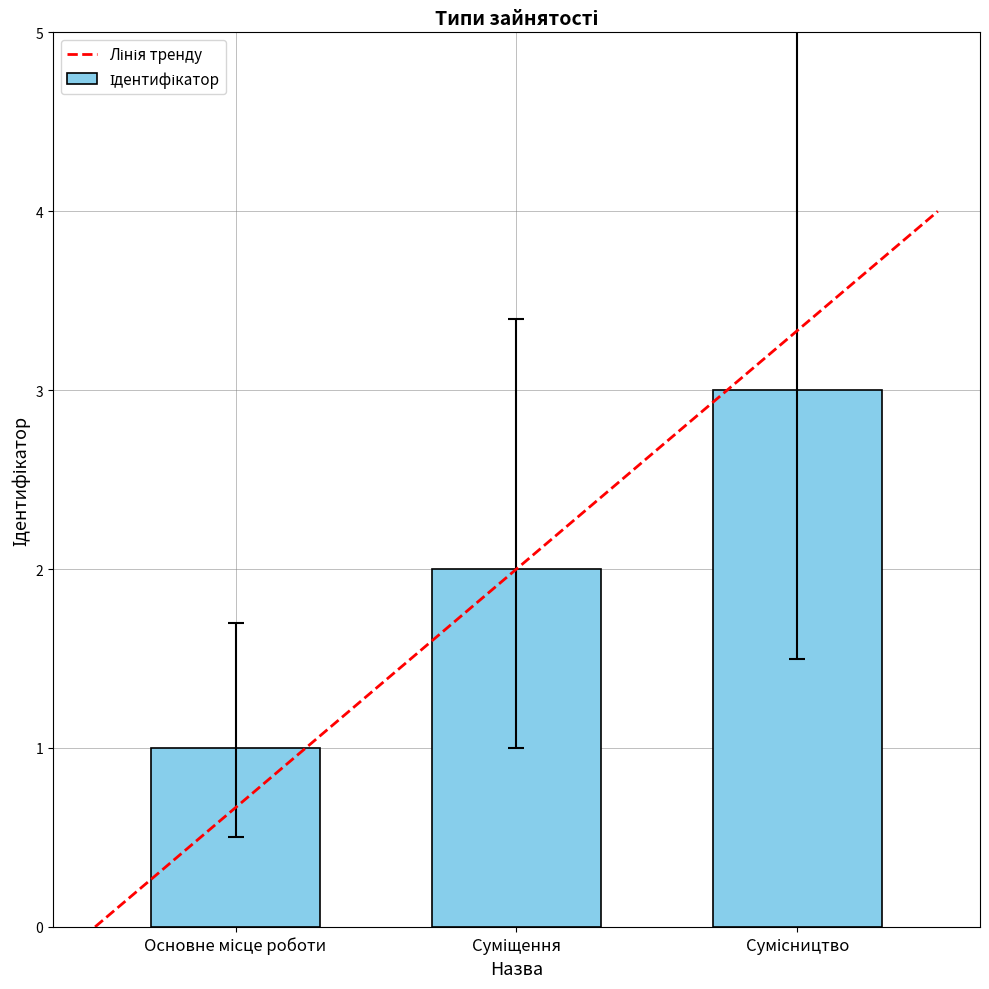

What is the sum of all values?

6